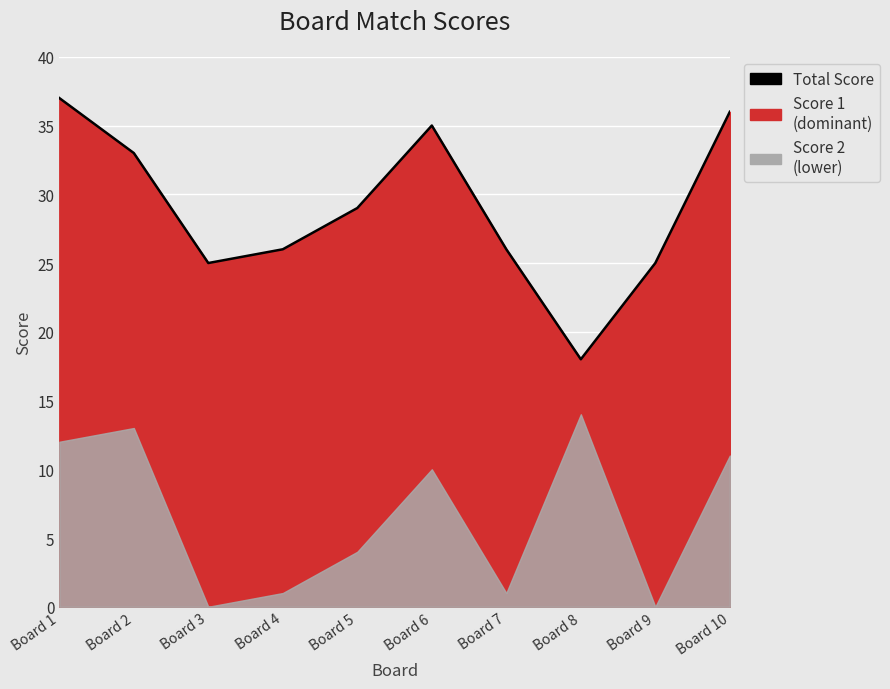

How many data points are above 29?

4